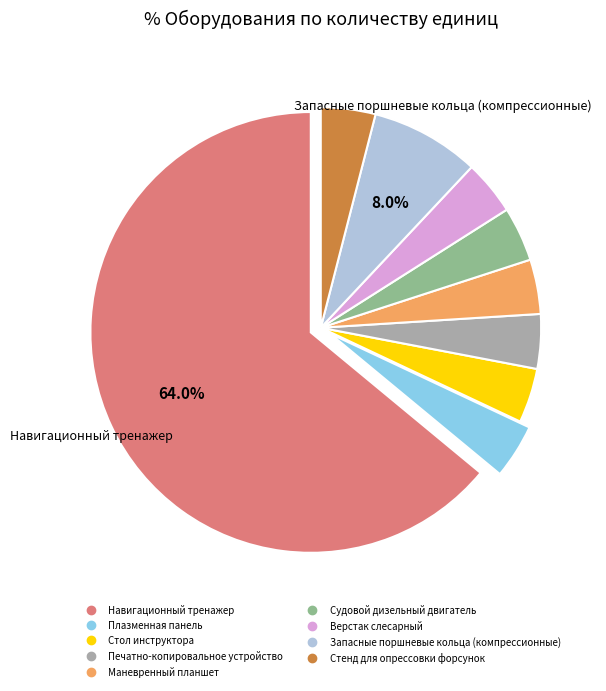

True or false: Навигационный тренажер accounts for 50% of the total.

False